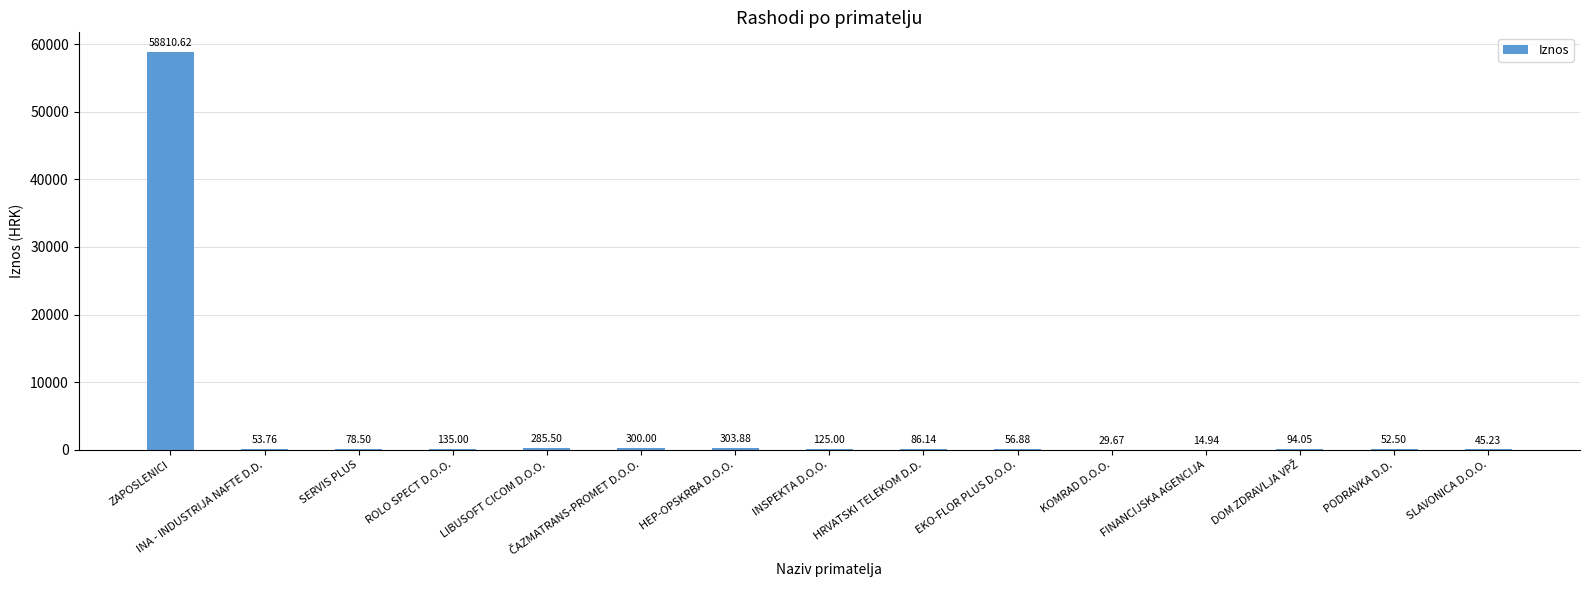

At which category does the chart reach its peak across all series?

ZAPOSLENICI